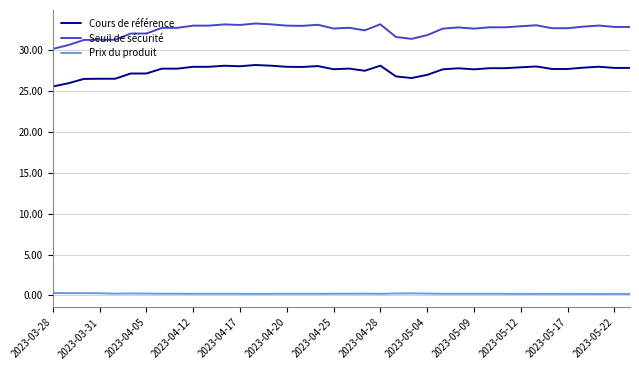

Which series has the largest range (max minus min)?

Seuil de sécurité